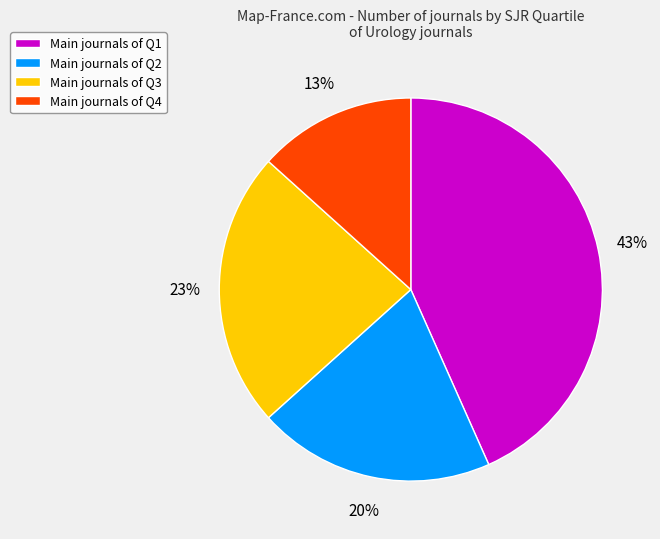

What percentage is the Main journals of Q3 slice, to the nearest percent?

23%